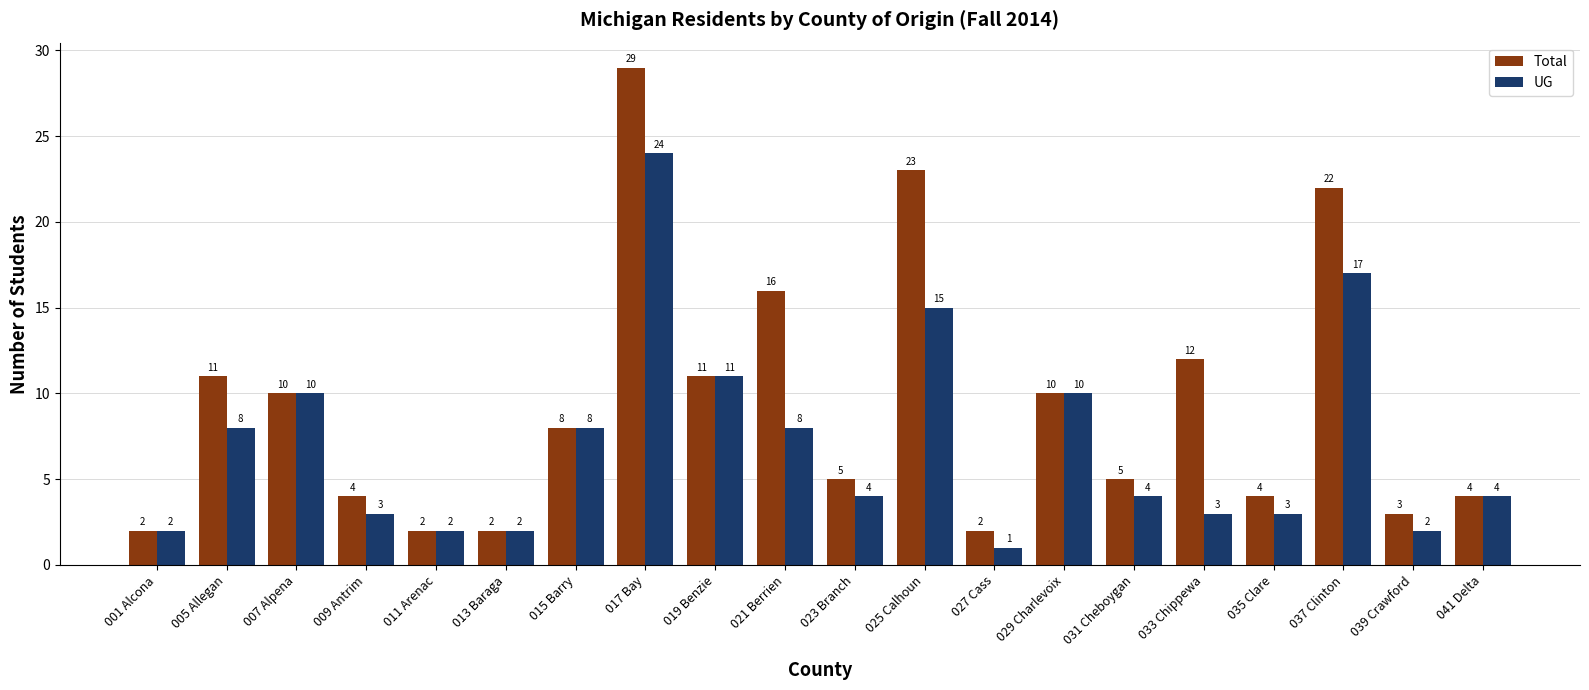

Which series has the largest range (max minus min)?

Total